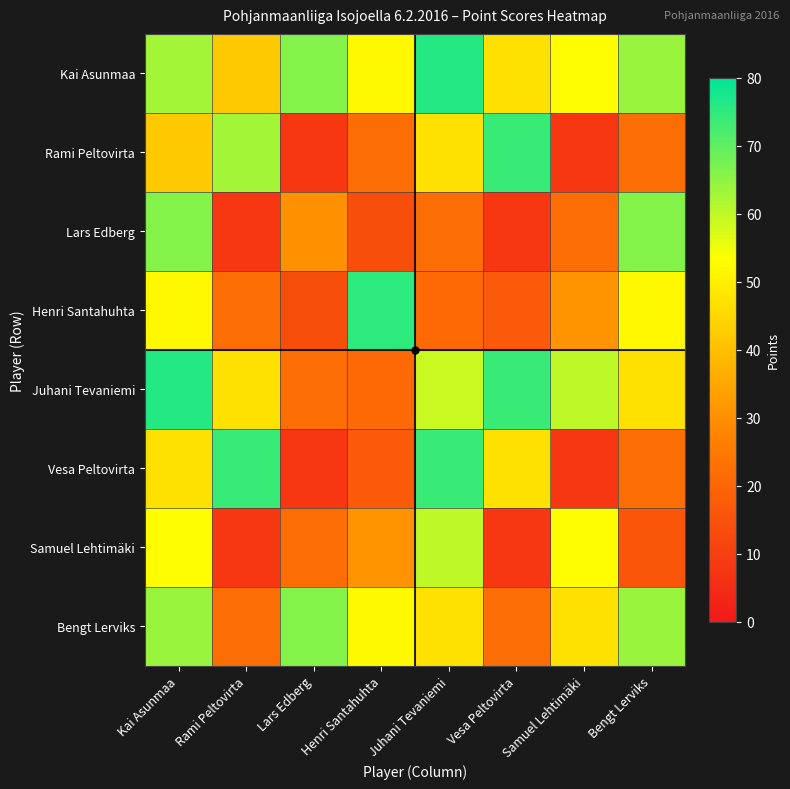

Which series changed the most between Rami Peltovirta and Henri Santahuhta?

Vesa Peltovirta